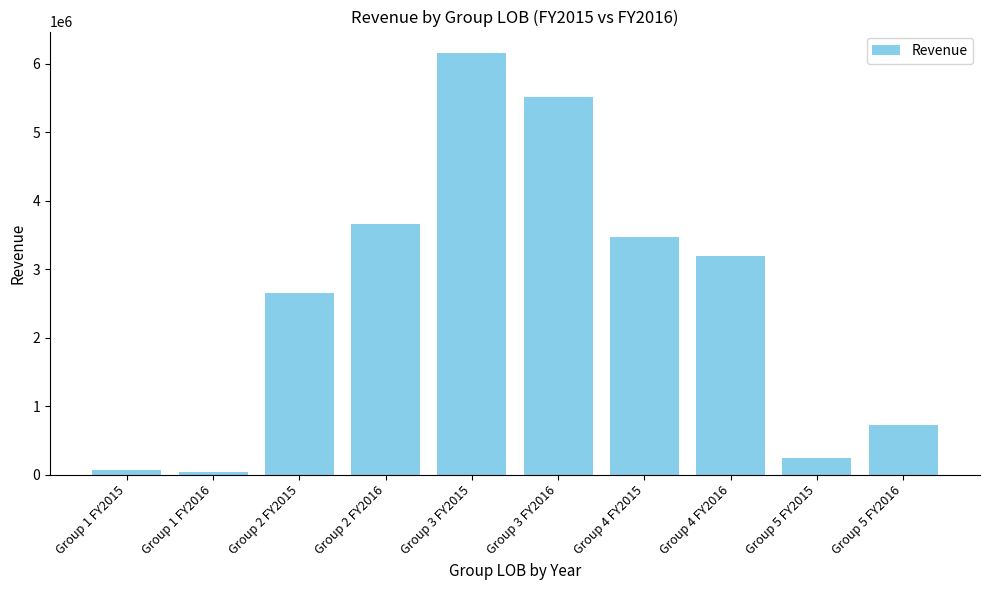

At which category does the chart reach its peak across all series?

Group 3 FY2015